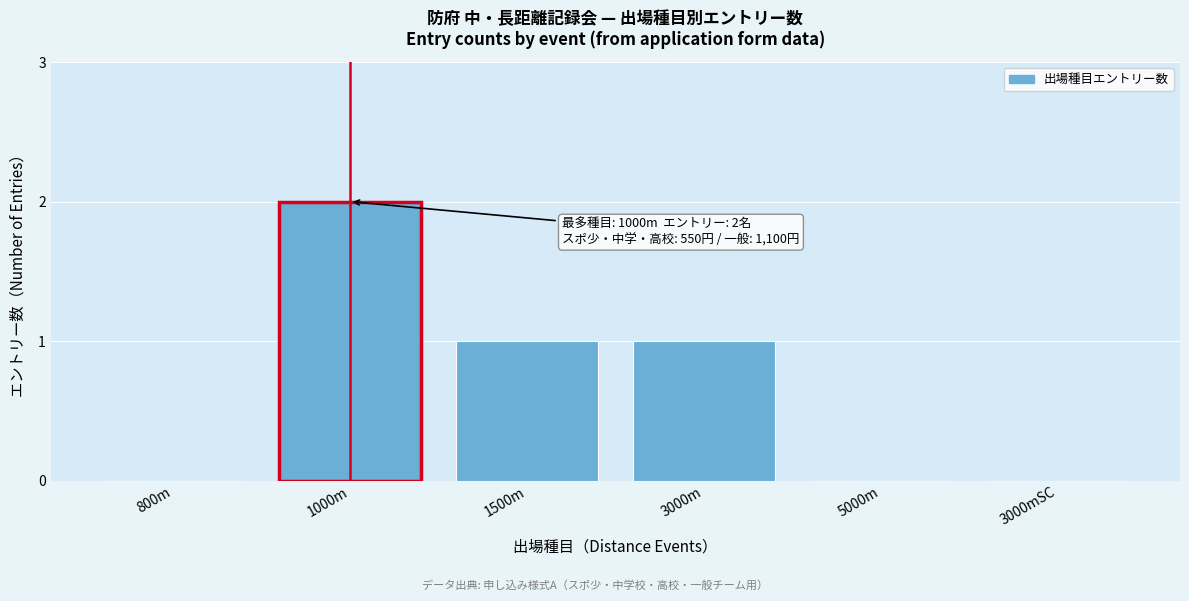

Reading left to right, extract all data points from this chart.

800m=0	1000m=2	1500m=1	3000m=1	5000m=0	3000mSC=0